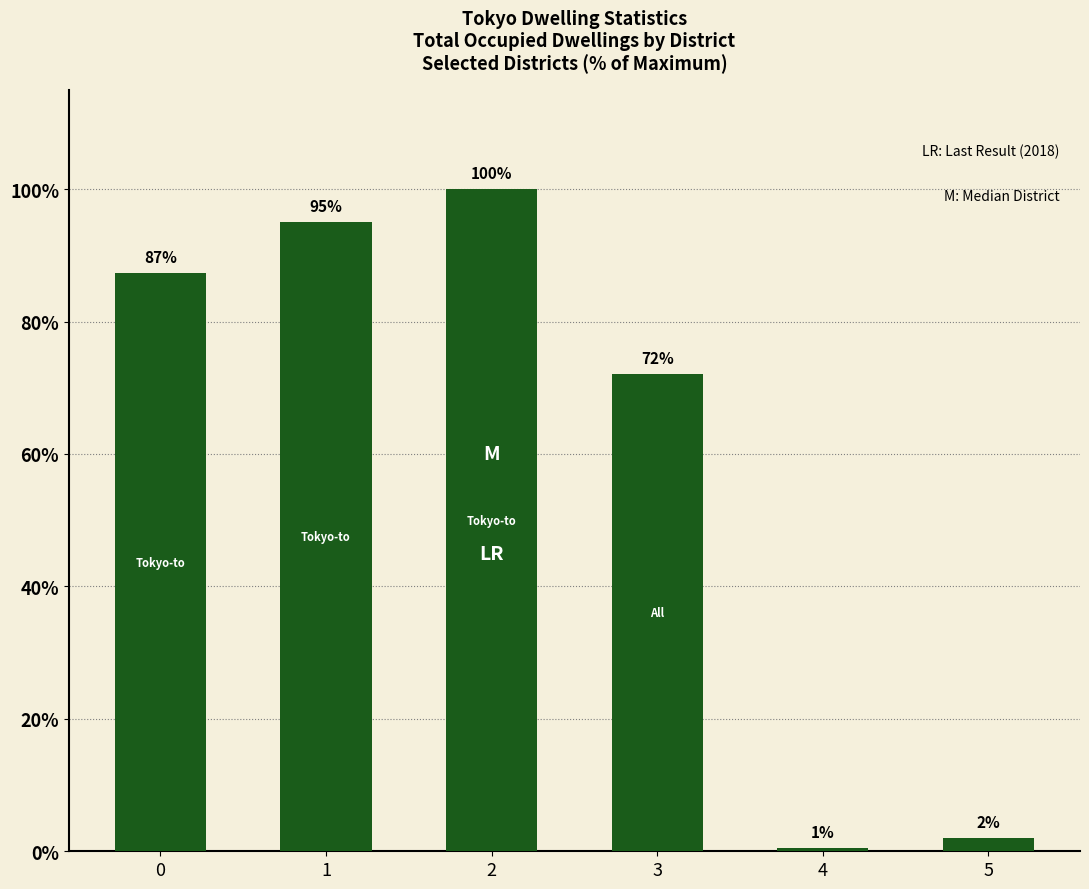

List the labels in order of value, largest first.

2, 1, 0, 3, 5, 4